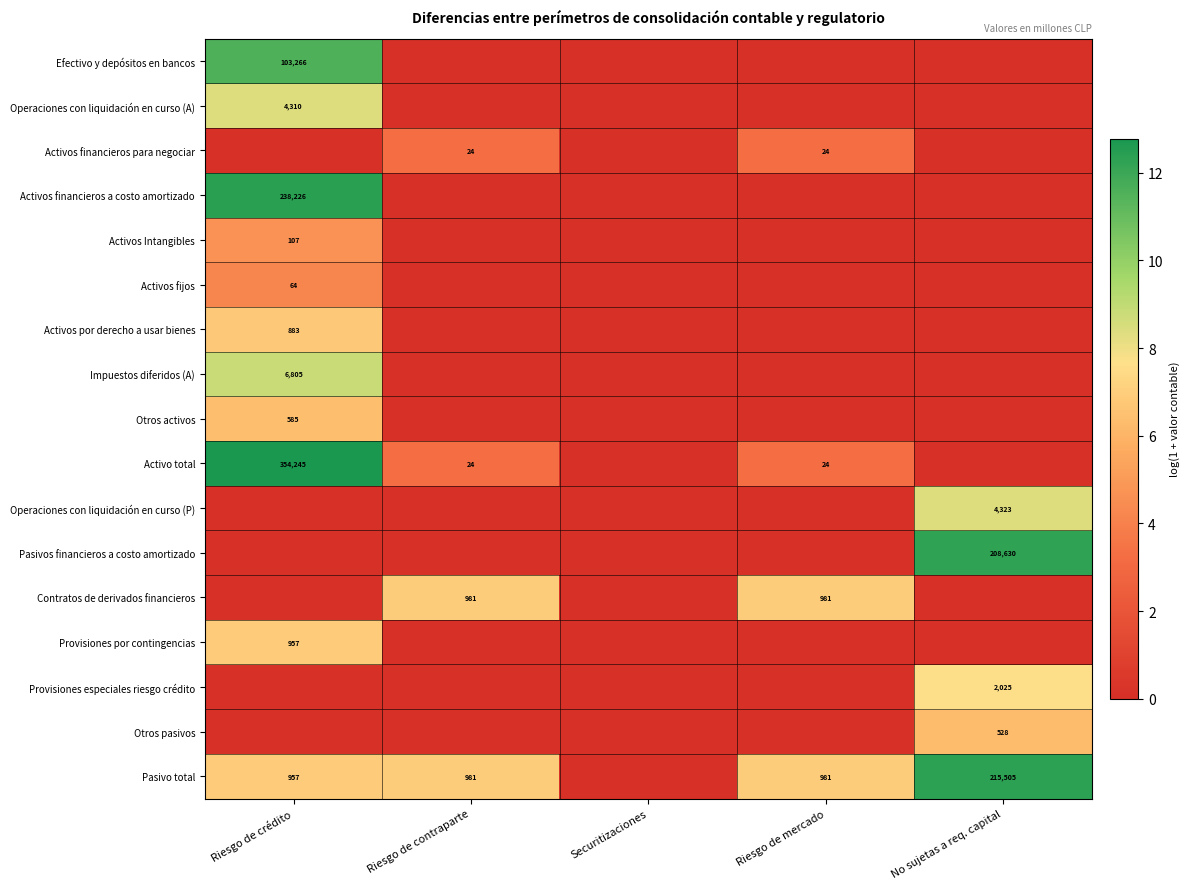

The value of Activos financieros para negociar at Riesgo de mercado is 37. True or false?

False